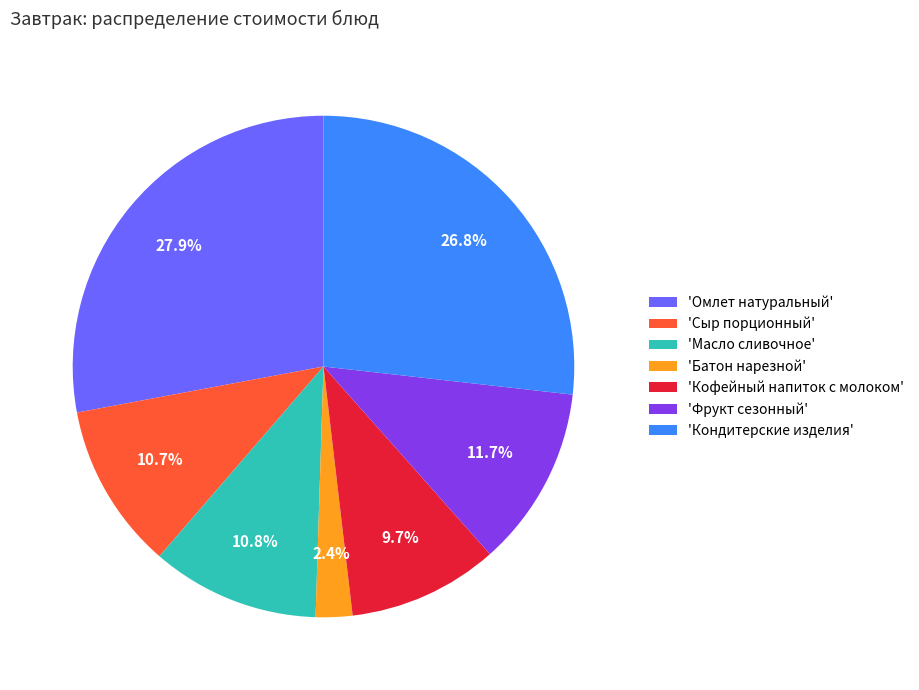

Is there any slice that represents more than half of the pie?

No